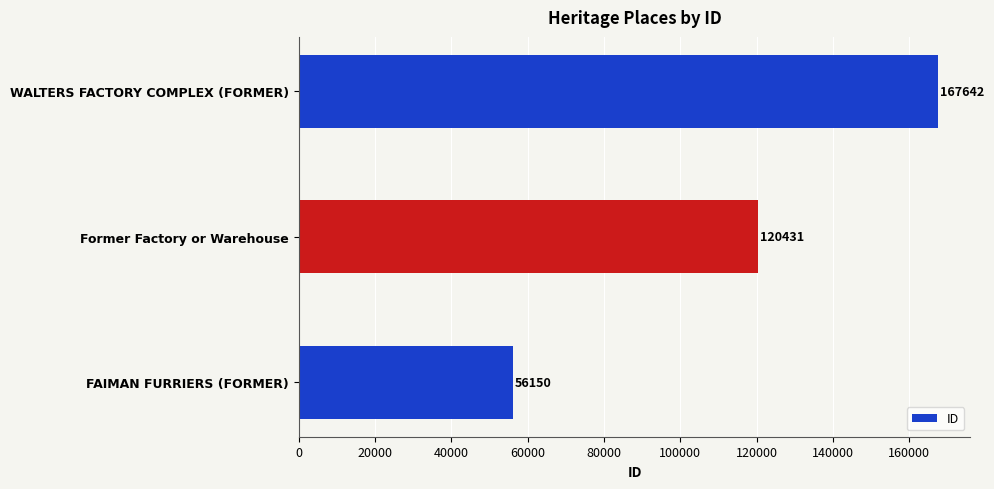

What is the ratio of the value at FAIMAN FURRIERS (FORMER) to the value at WALTERS FACTORY COMPLEX (FORMER)?

0.3